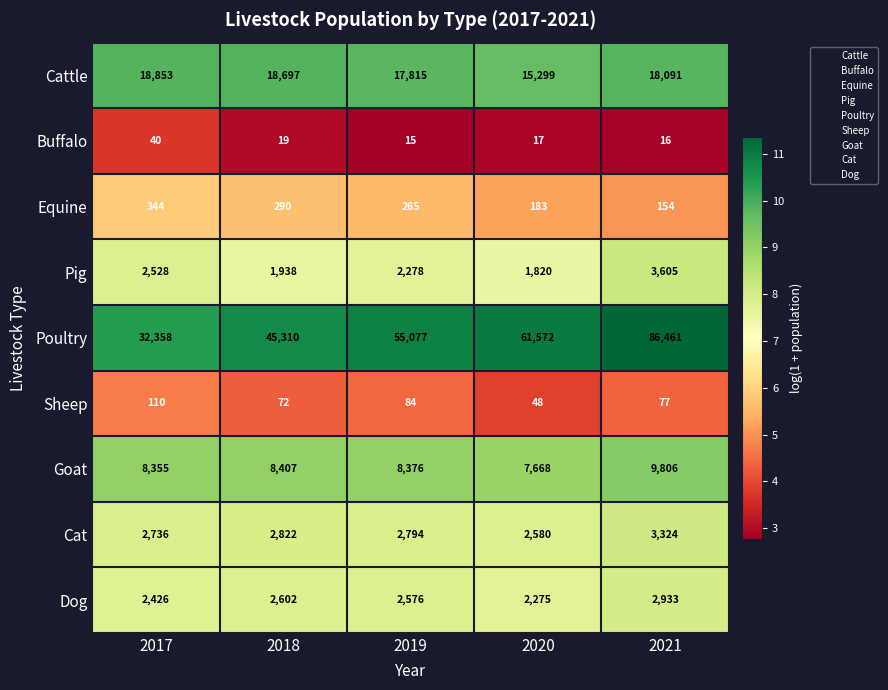

Which series has the largest range (max minus min)?

Poultry